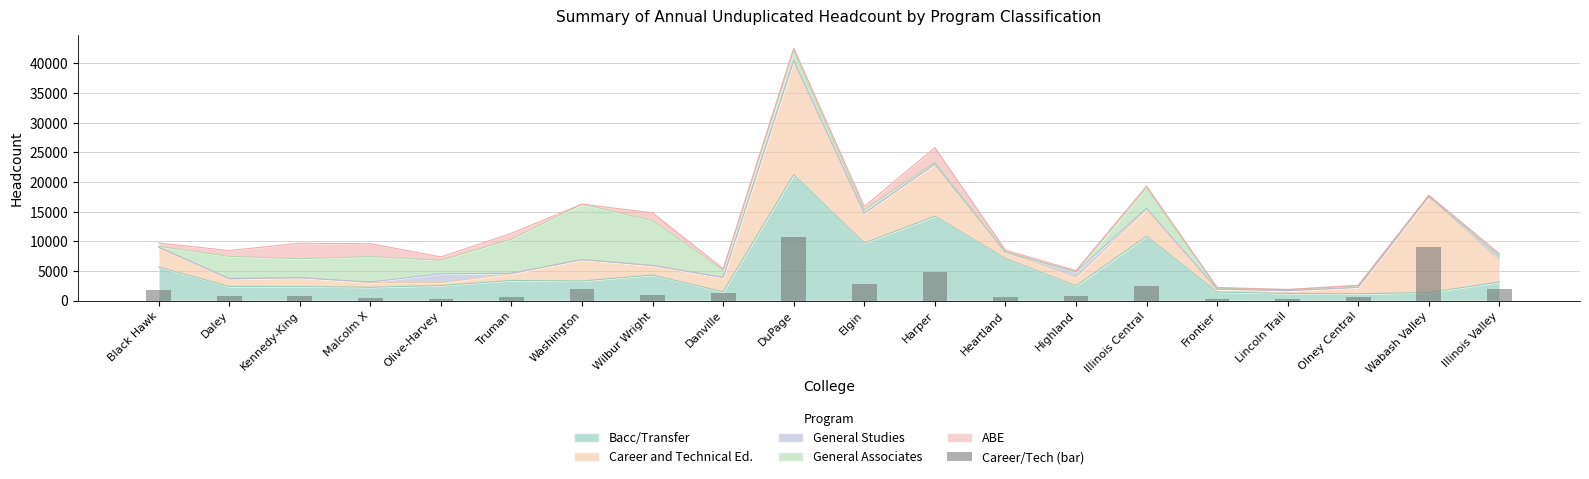

Which label corresponds to the largest value in the chart?

DuPage